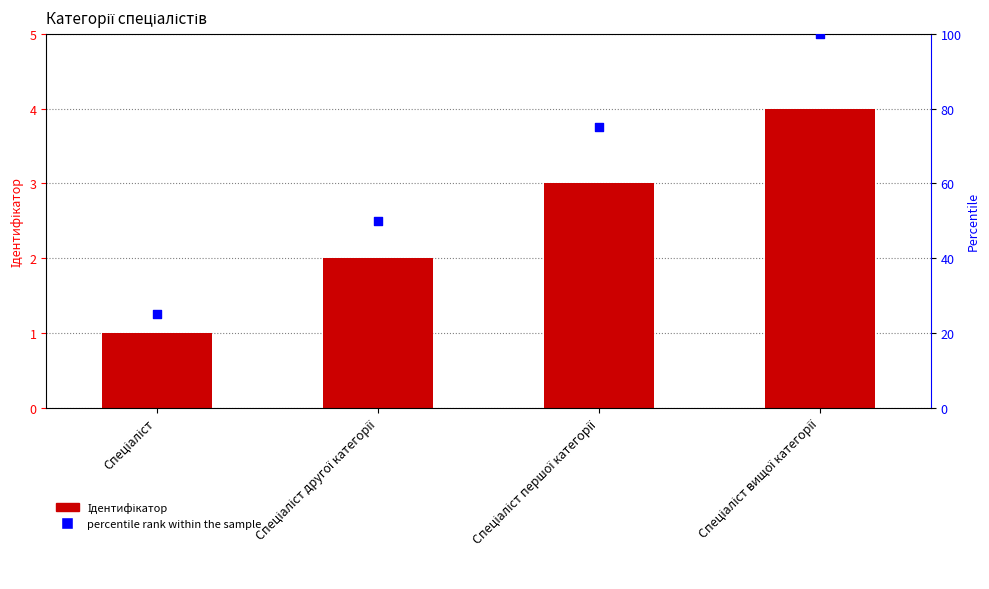

Which series contains the lowest Y value?

Ідентифікатор